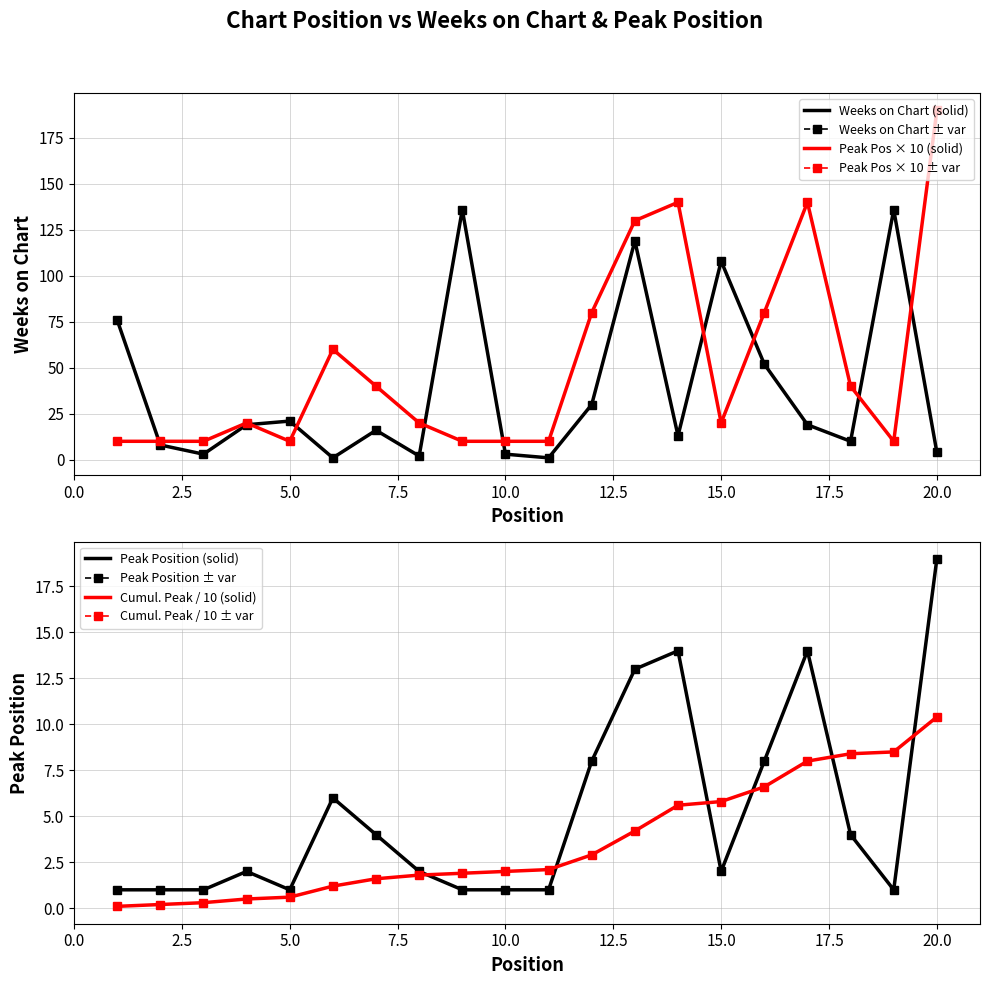

How many intersections are there between Weeks on Chart and Peak Position?

9